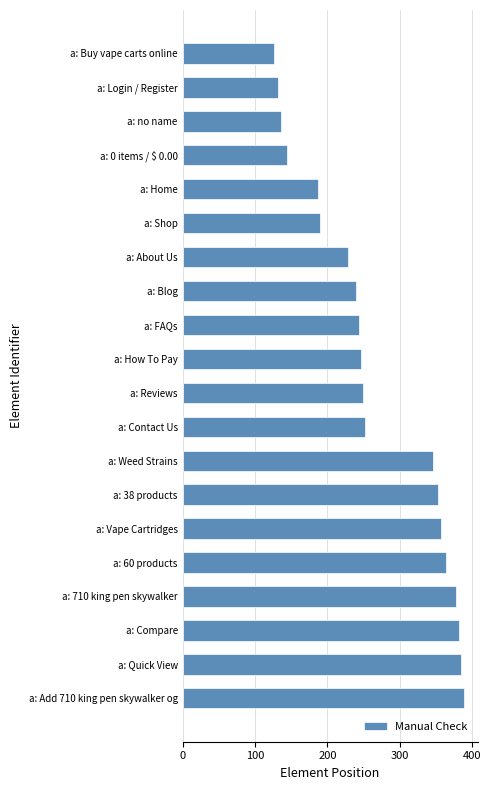

Approximately how many times larger is the value at a: 60 products compared to a: 710 king pen skywalker?

1.0